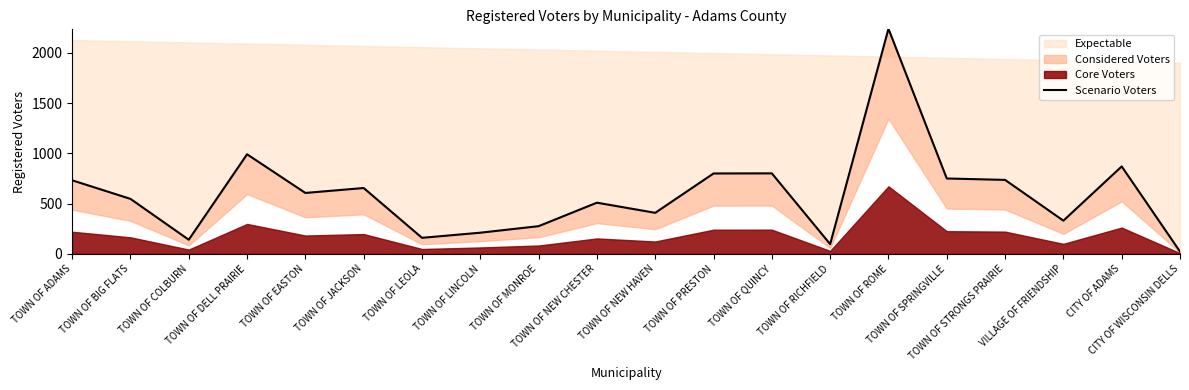

Reading left to right, list all the values displayed in this chart.

732	547	140	991	606	655	159	210	275	509	408	800	801	96	2241	750	736	330	870	22